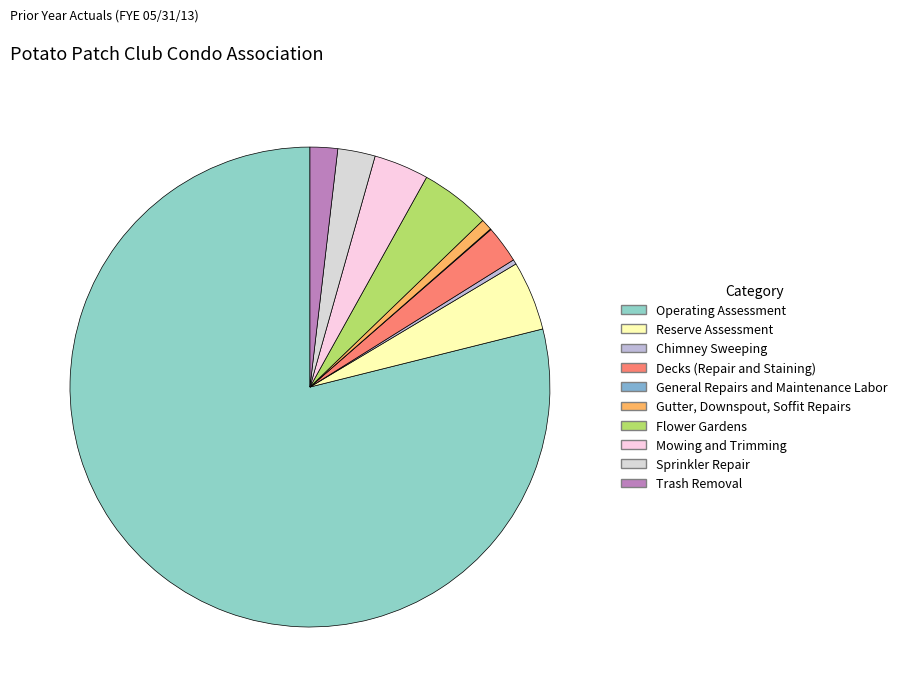

To the nearest percent, what percentage of the pie is Flower Gardens?

5%